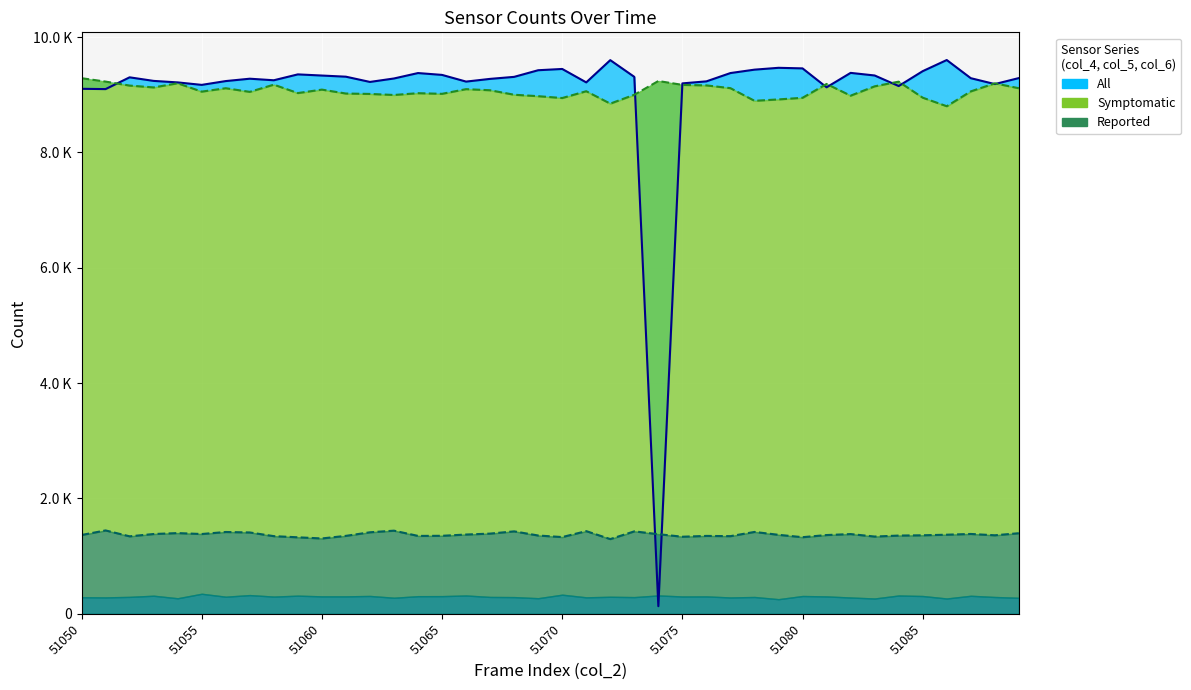

What is the approximate value of col_6 at 51075, to the nearest 10?

1340